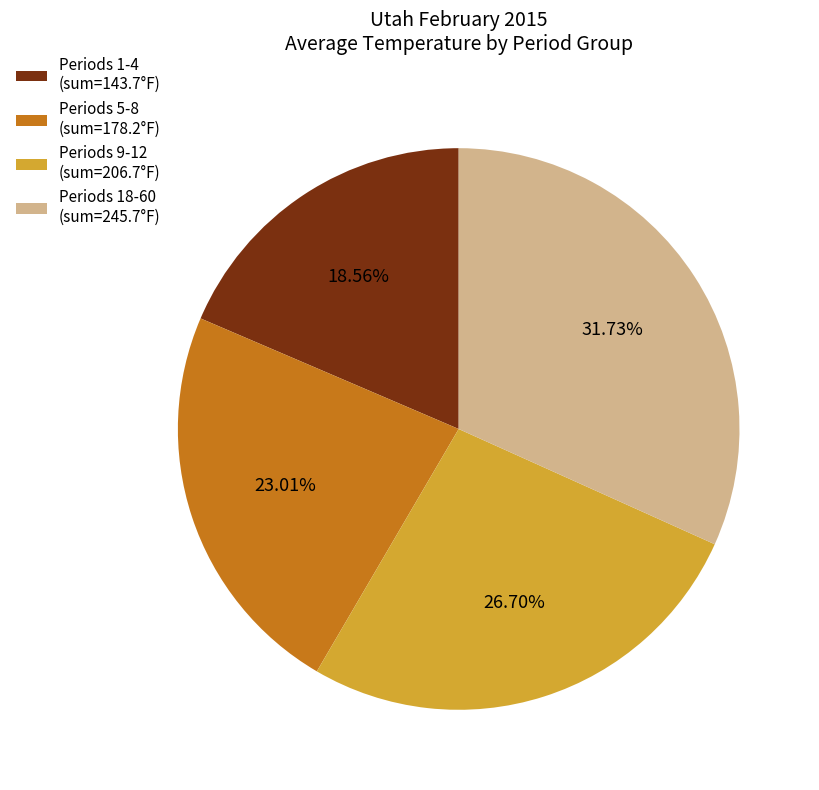

How many slices are in this pie chart?

4